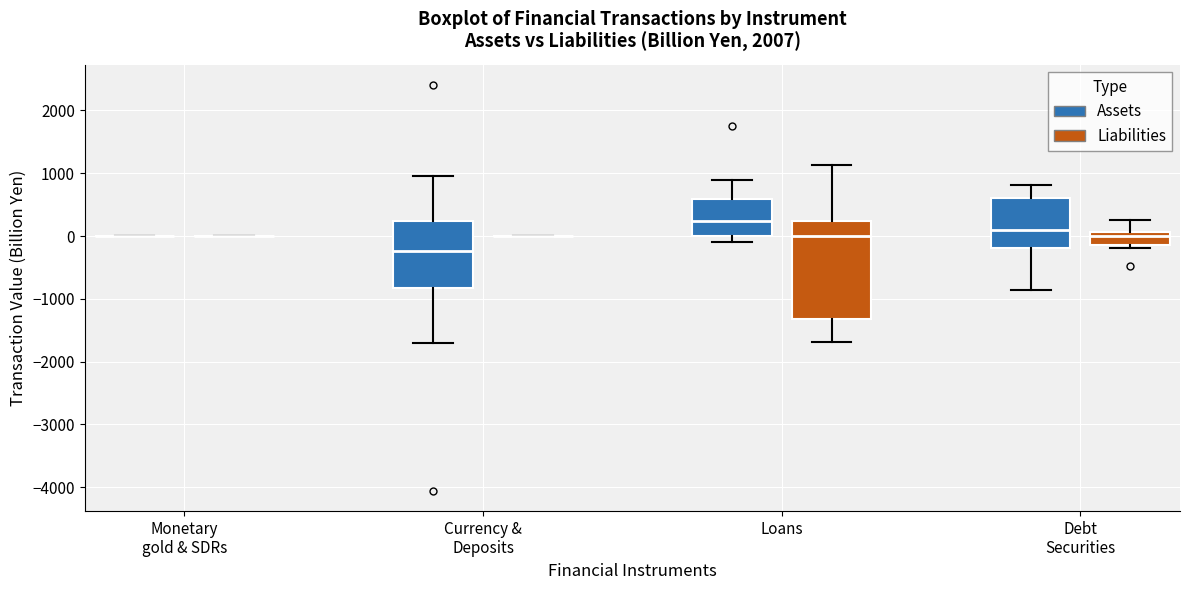

Reading left to right, read every box against the y-axis: the position of its median line, the range the box covers, and the ends of its whiskers. The values are not printed on the chart, so give them approximately, as read against the axis.

Monetary gold & SDRs (Assets): box collapsed to a line at 0, whiskers 0 to 0
Monetary gold & SDRs (Liabilities): box collapsed to a line at 0, whiskers 0 to 0
Currency & Deposits (Assets): median -200, box -800 to 200, whiskers -1700 to 1000
Currency & Deposits (Liabilities): box collapsed to a line at 0, whiskers 0 to 0
Loans (Assets): median 200, box 0 to 600, whiskers -100 to 900
Loans (Liabilities): median 0, box -1300 to 200, whiskers -1700 to 1100
Debt Securities (Assets): median 100, box -200 to 600, whiskers -900 to 800
Debt Securities (Liabilities): median 0, box -100 to 100, whiskers -200 to 300